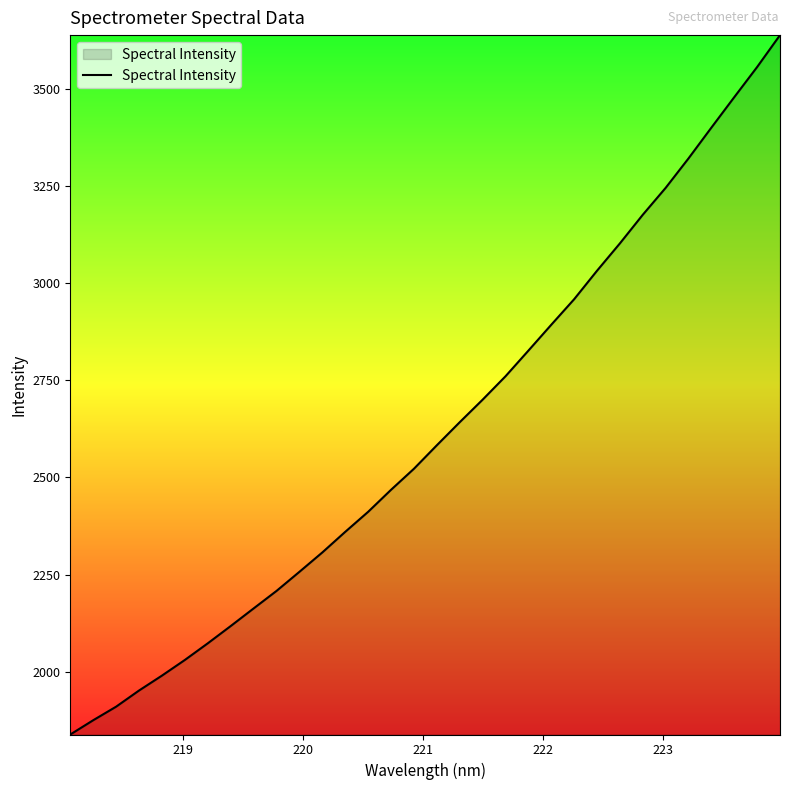

What is the minimum value shown in the chart?

1838.2